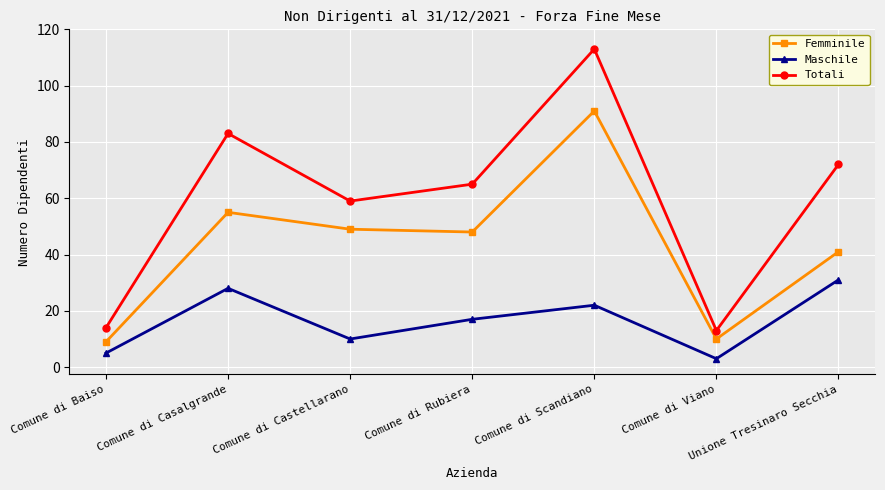

How many lines are shown in the chart?

3